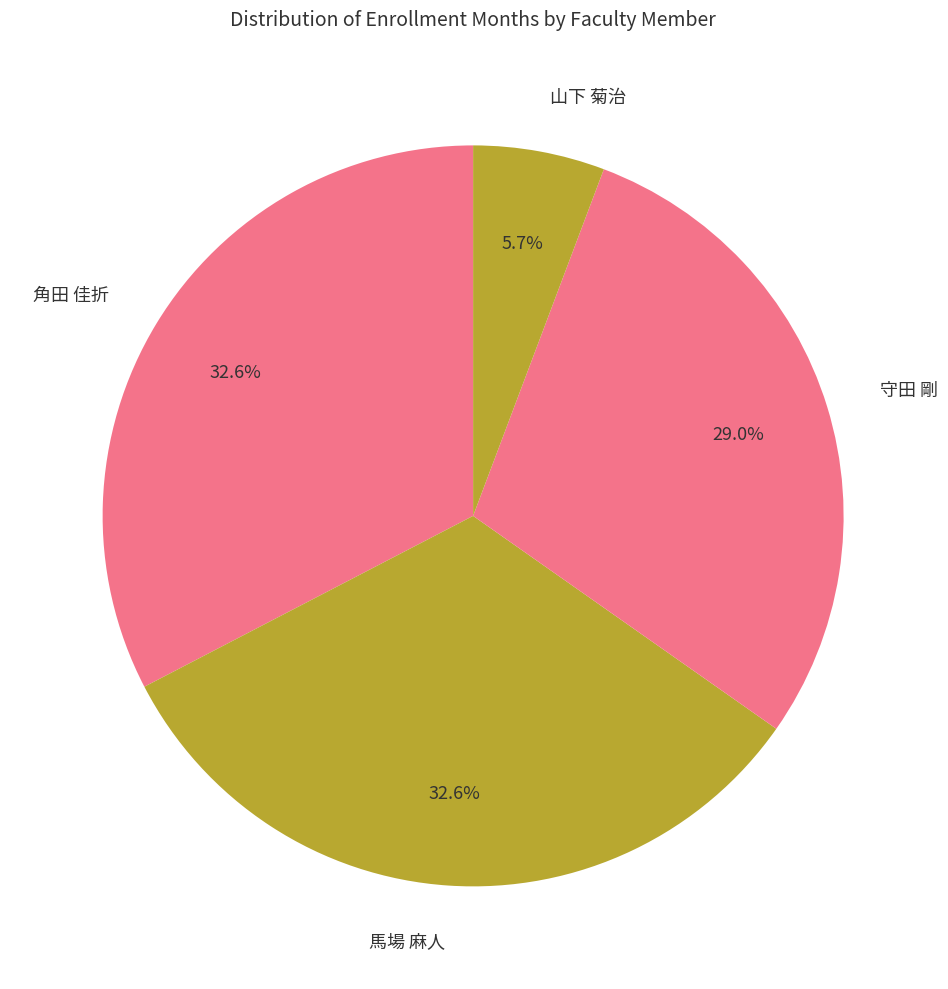

What percentage is the 馬場 麻人 slice, to the nearest percent?

33%